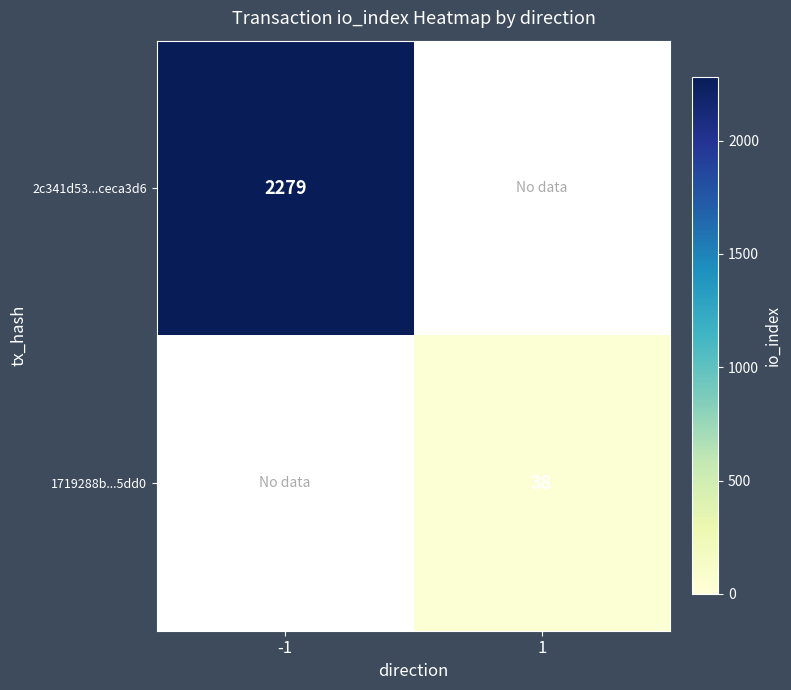

The 1719288b...5dd0 series shows 38 at 1. True or false?

True